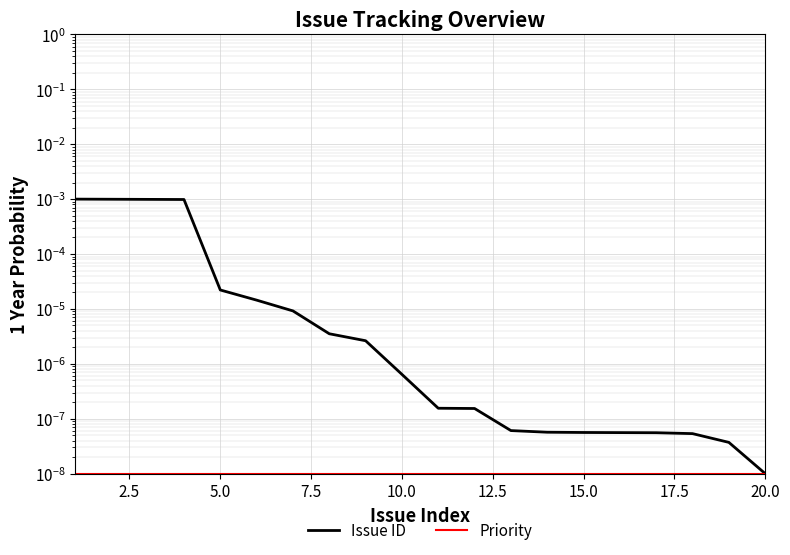

Rank the series by their maximum value, from highest to lowest.

Issue ID, Priority